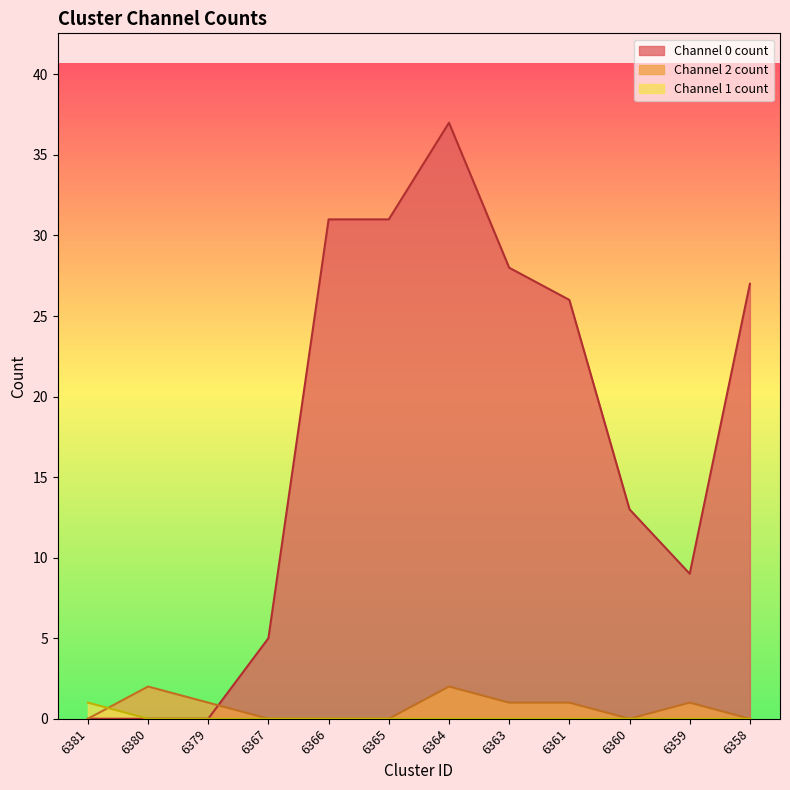

The Channel 2 count series shows 0 at 6360. True or false?

True